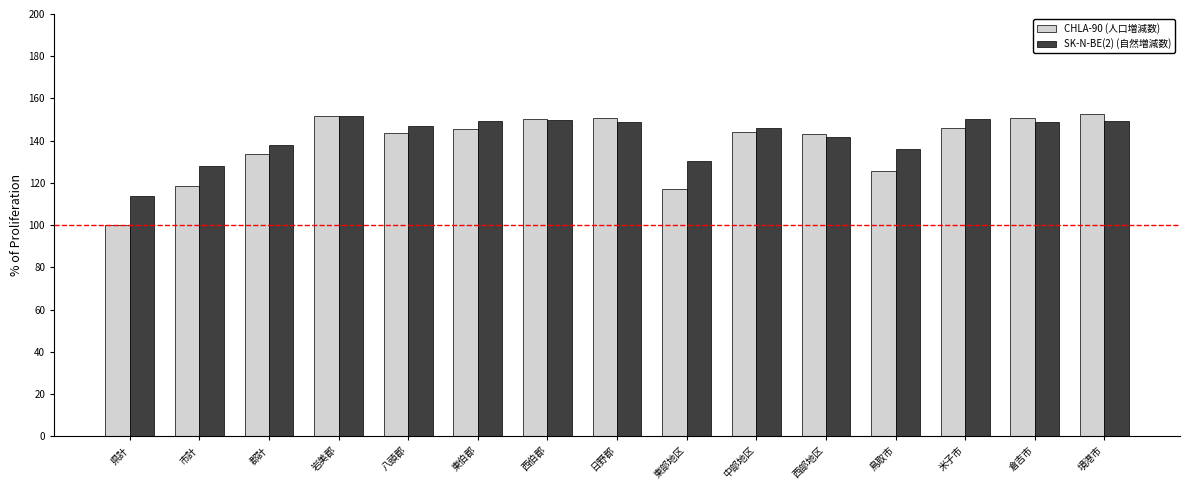

At how many categories does at least one series exceed 103?

15